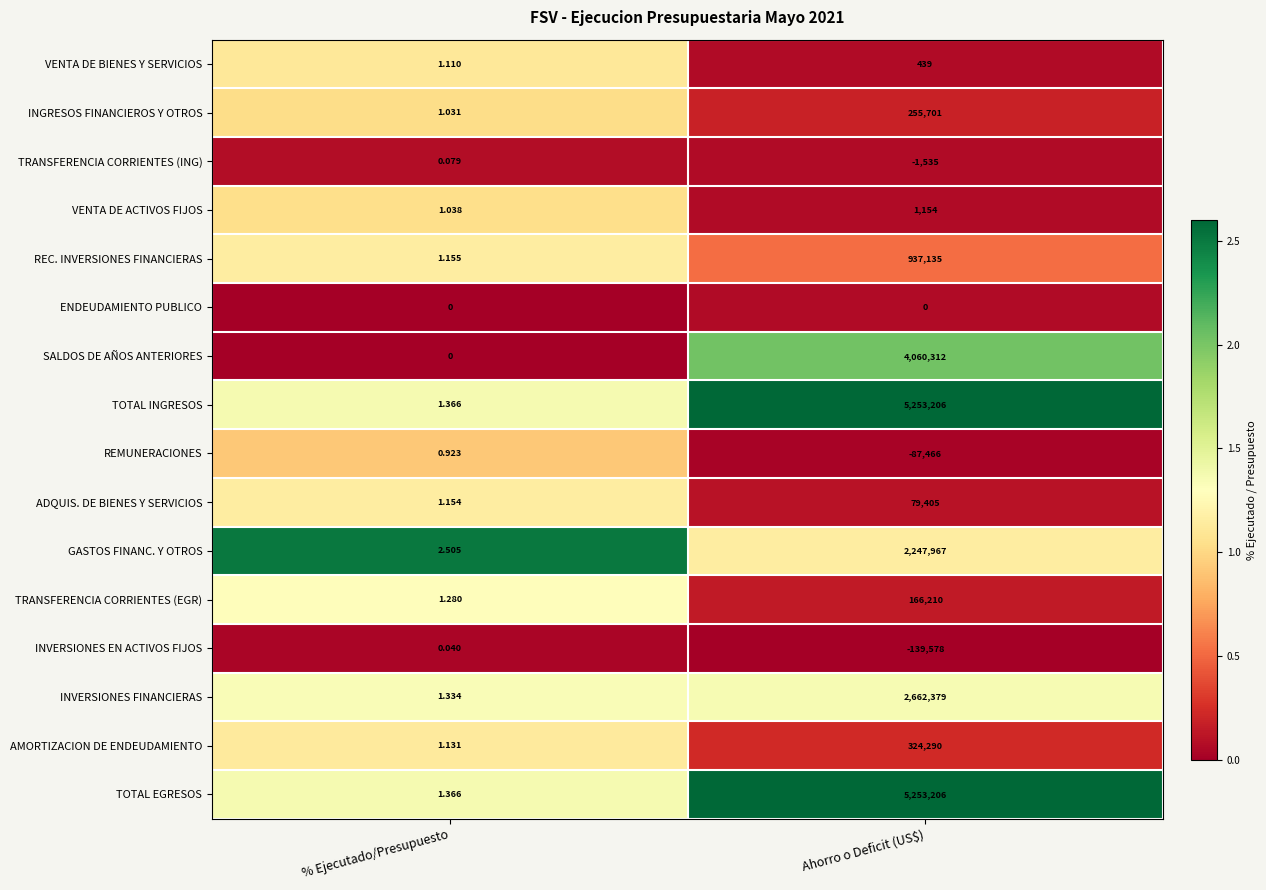

Rank the categories by TRANSFERENCIA CORRIENTES (ING) value from highest to lowest.

% Ejecutado/Presupuesto, Ahorro o Deficit (US$)